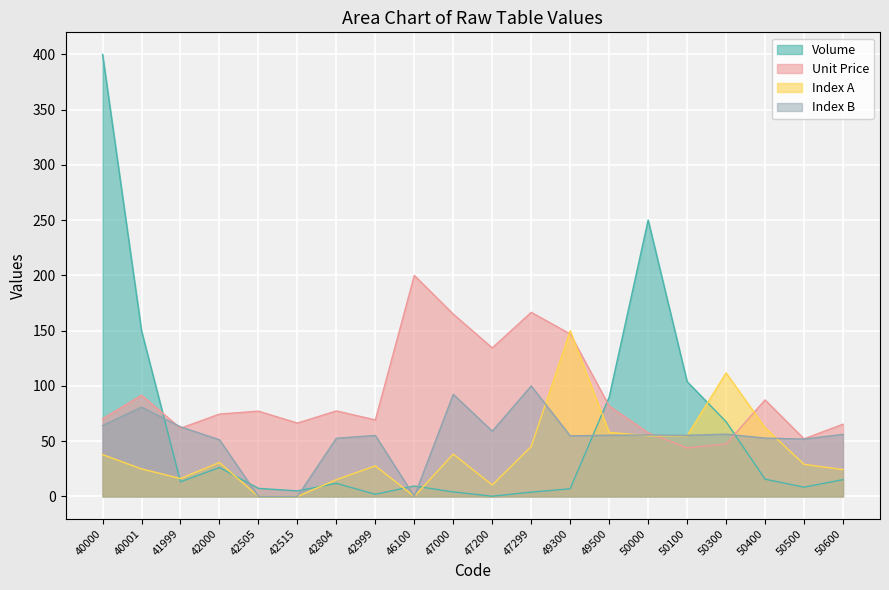

At which label does 136.8 reach its peak?

49300